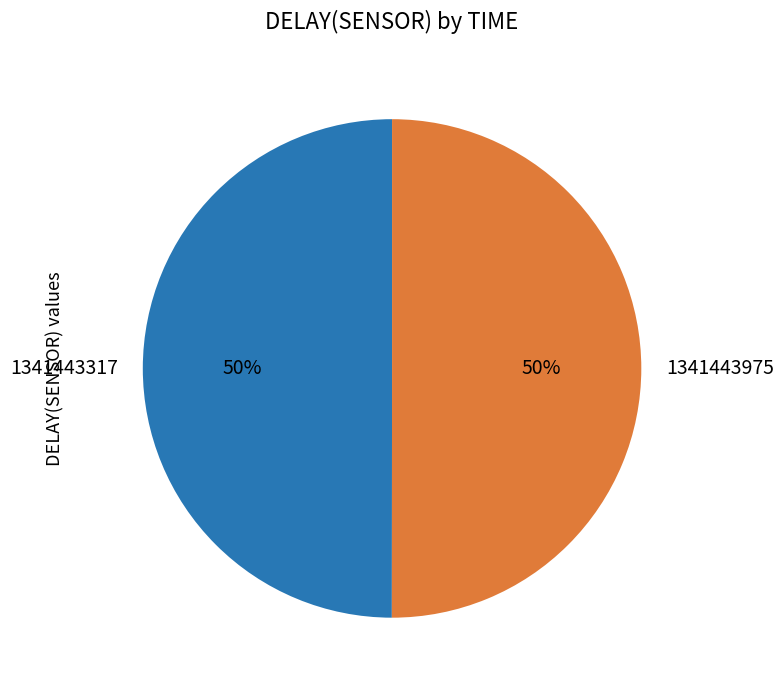

What percentage is the 1341443317 slice, to the nearest percent?

50%